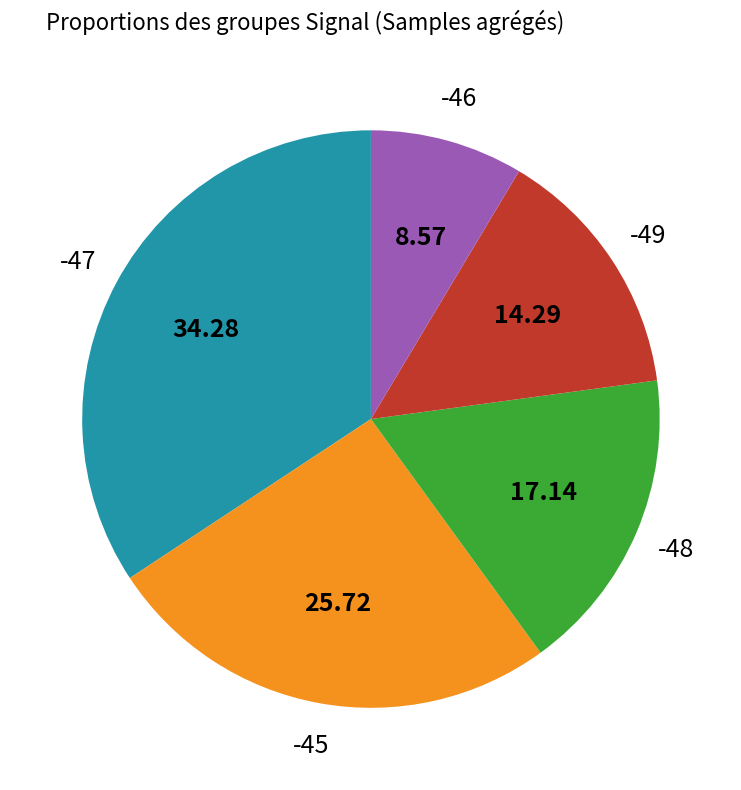

Does any single category account for the majority?

No